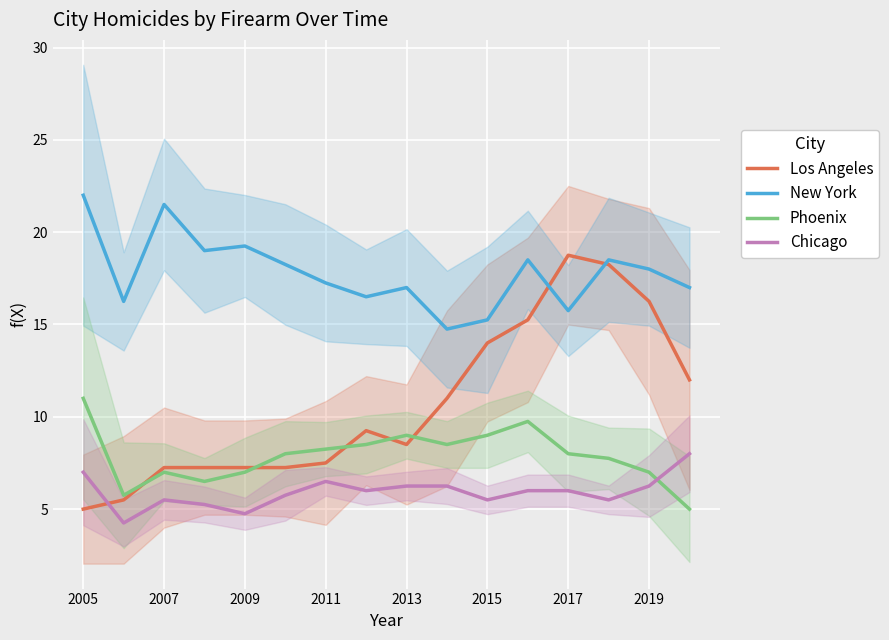

At how many categories does at least one series exceed 18?

8